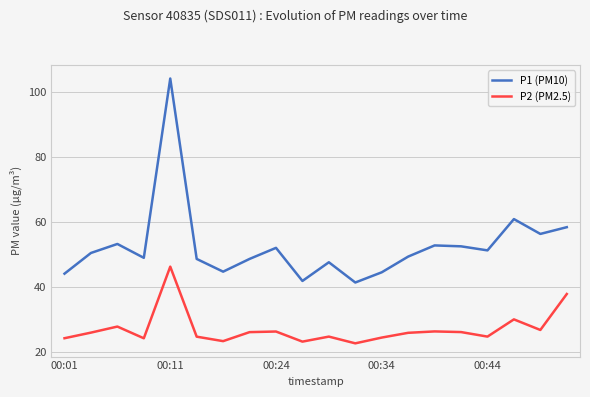

List the series in order of their overall mean, highest first.

P1 (PM10), P2 (PM2.5)